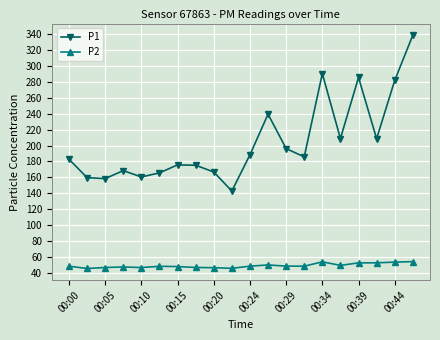

Which series has the widest spread of values?

P1